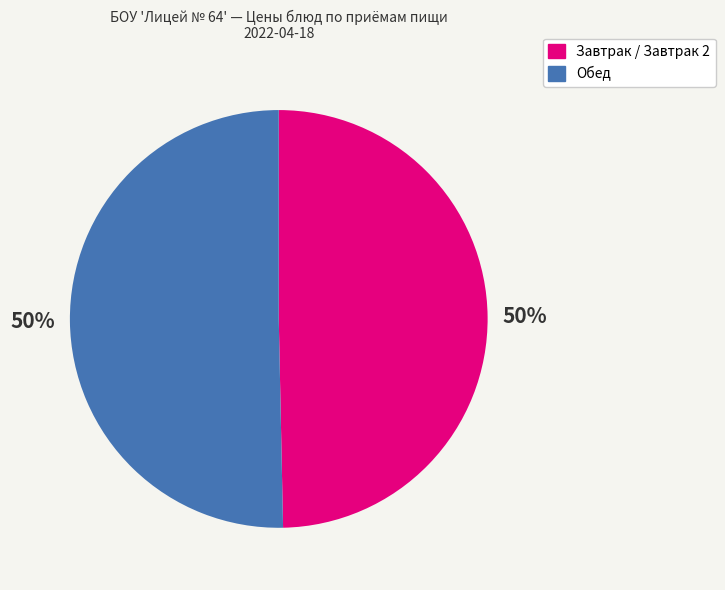

To the nearest percent, what is the average slice percentage?

50%